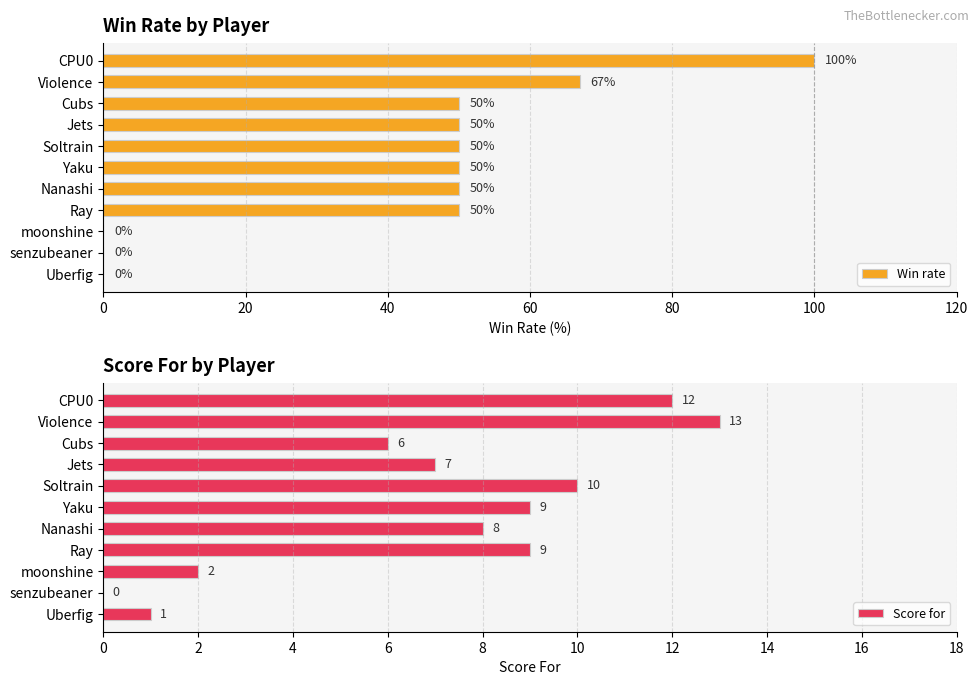

True or false: Win rate has a value of 58 at moonshine.

False